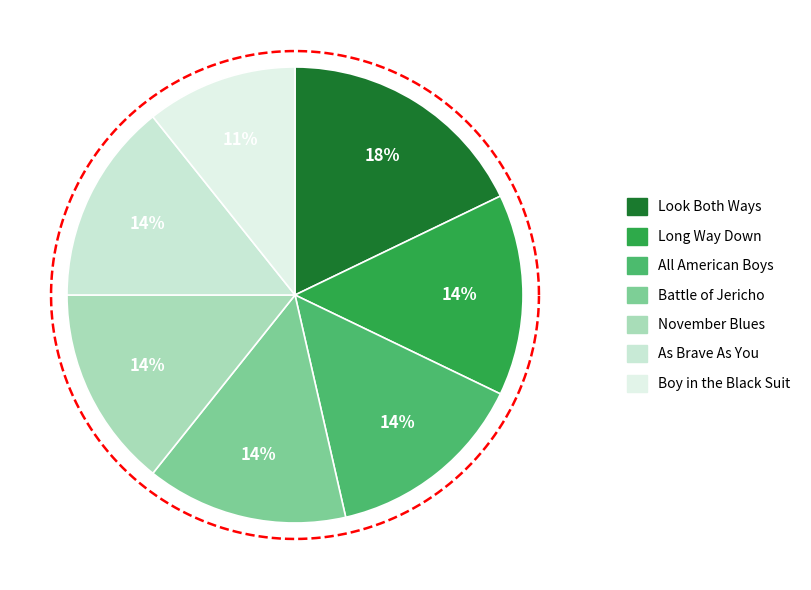

Combined, what portion of the pie is All American Boys and Long Way Down?

28.6%